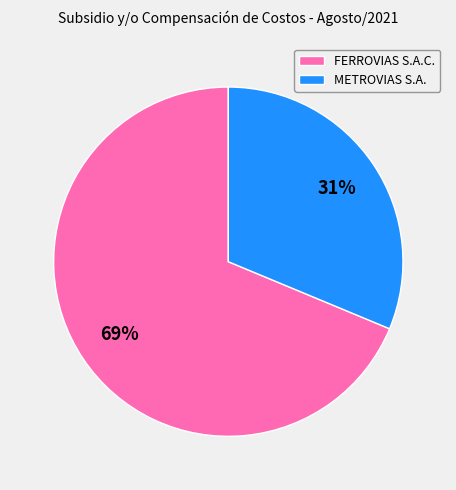

What is the largest slice in the pie chart?

FERROVIAS S.A.C.